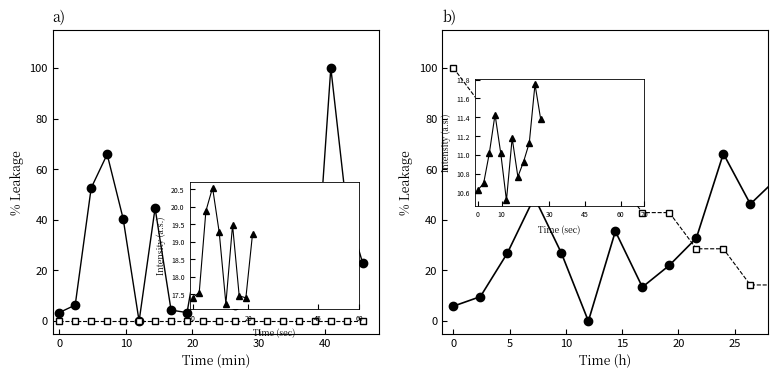

What is the label of the 18th point from the left?

17